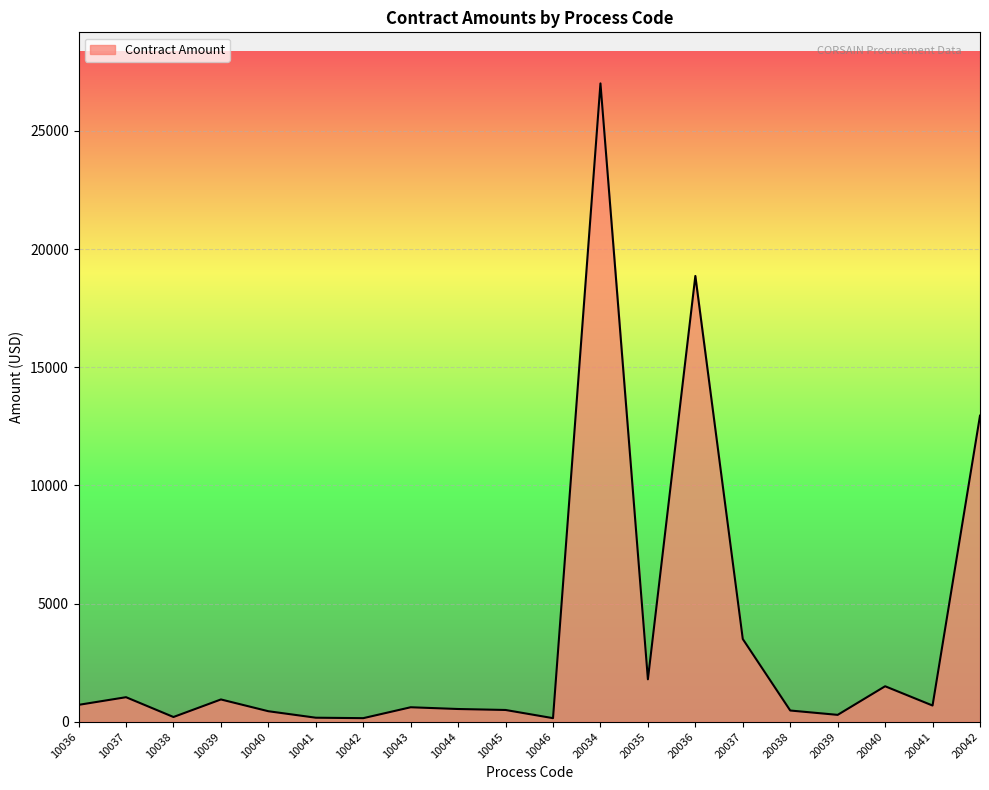

What is the ratio of the value at 20036 to the value at 20035?

10.5